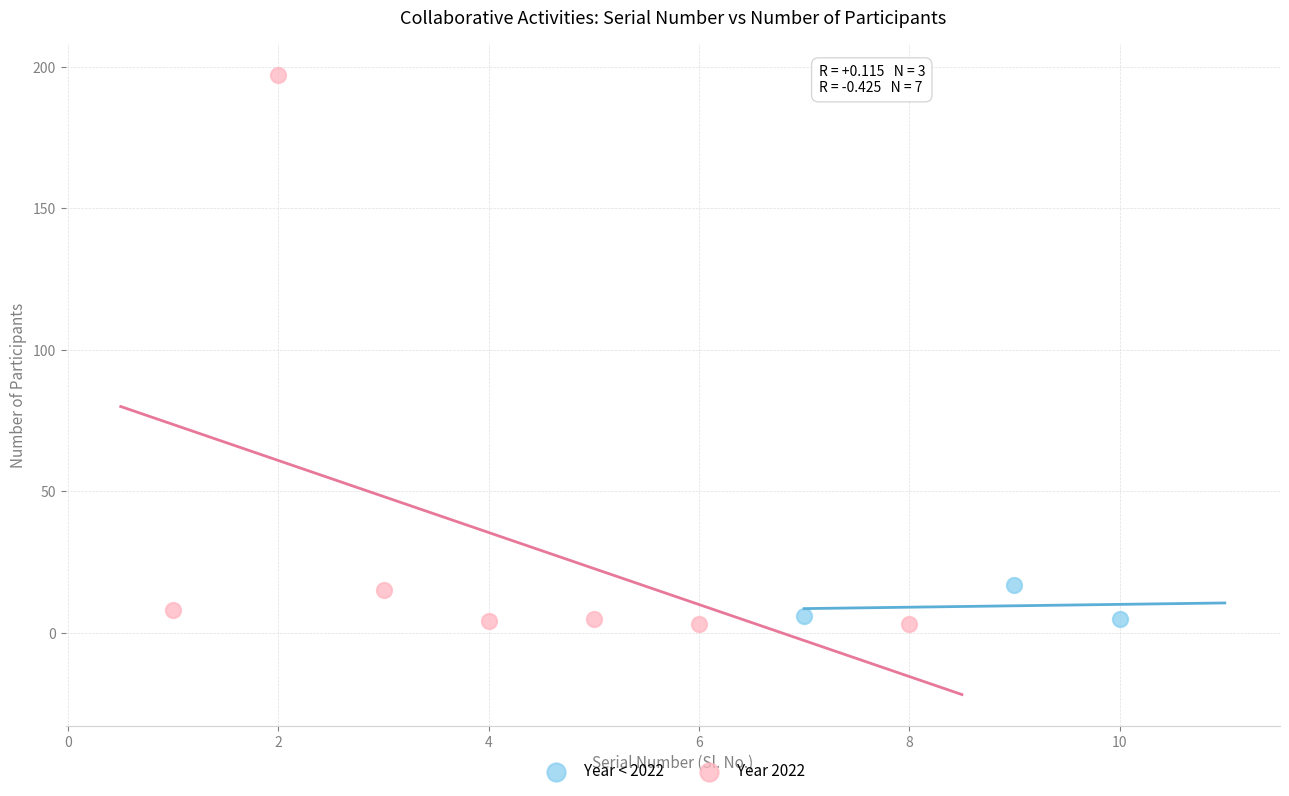

Which series reaches the maximum Y coordinate?

Year 2022